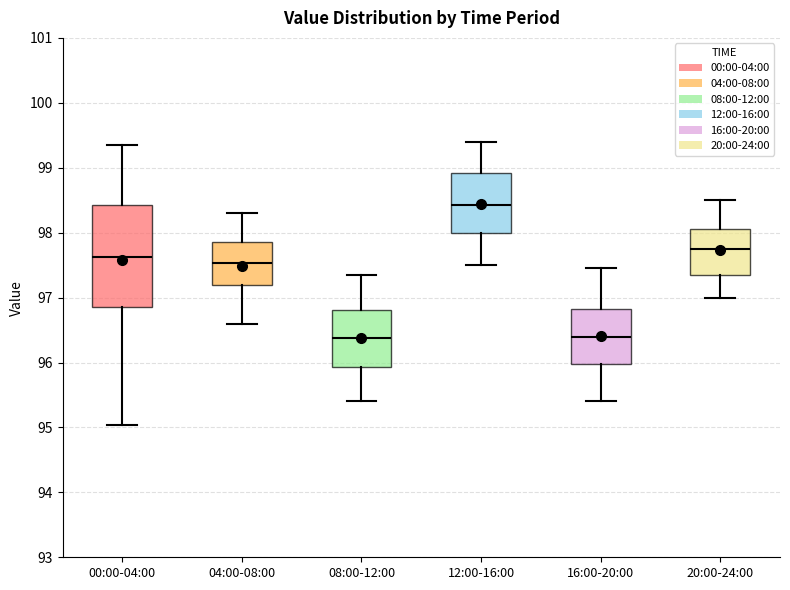

Reading left to right, transcribe this box plot: for each box, give where its median line is, the range the box spans, and where its two whiskers end, as read against the y-axis. The values are not printed on the chart, so give them approximately, as read against the axis.

00:00-04:00: median 97.6, box 96.9 to 98.4, whiskers 95.0 to 99.4
04:00-08:00: median 97.5, box 97.2 to 97.9, whiskers 96.6 to 98.3
08:00-12:00: median 96.4, box 95.9 to 96.8, whiskers 95.4 to 97.4
12:00-16:00: median 98.4, box 98.0 to 98.9, whiskers 97.5 to 99.4
16:00-20:00: median 96.4, box 96.0 to 96.8, whiskers 95.4 to 97.5
20:00-24:00: median 97.8, box 97.4 to 98.1, whiskers 97.0 to 98.5